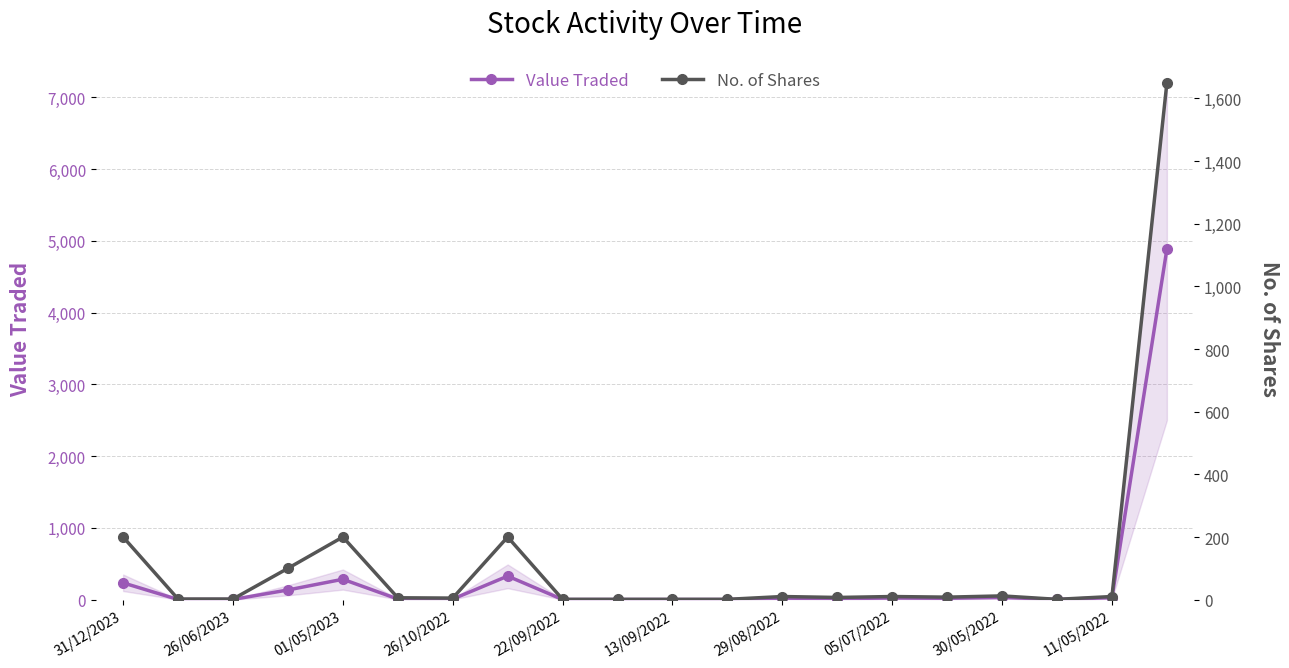

What is the greatest value displayed?

4884